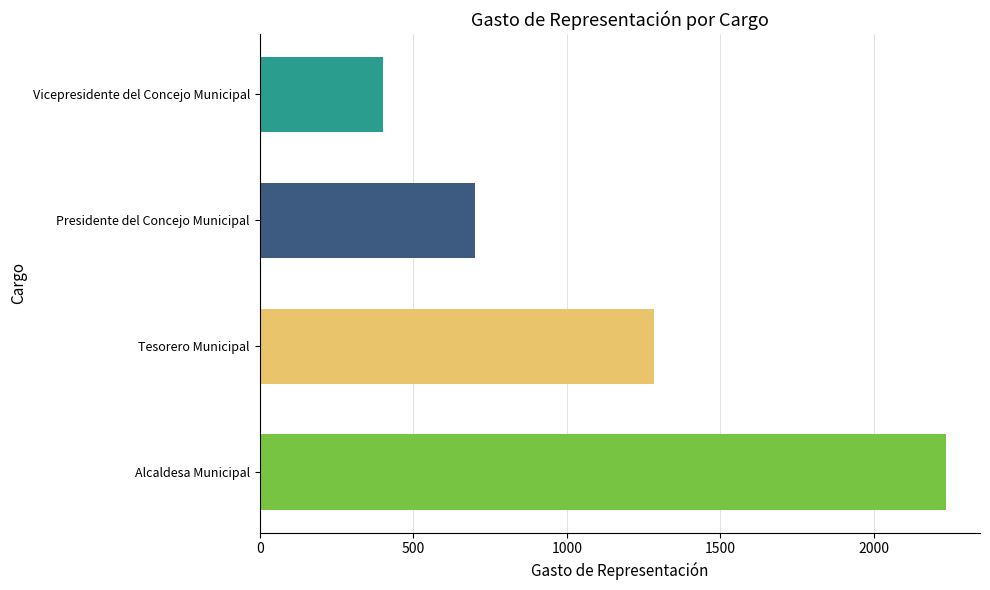

Rank the categories by value from highest to lowest.

Alcaldesa Municipal, Tesorero Municipal, Presidente del Concejo Municipal, Vicepresidente del Concejo Municipal